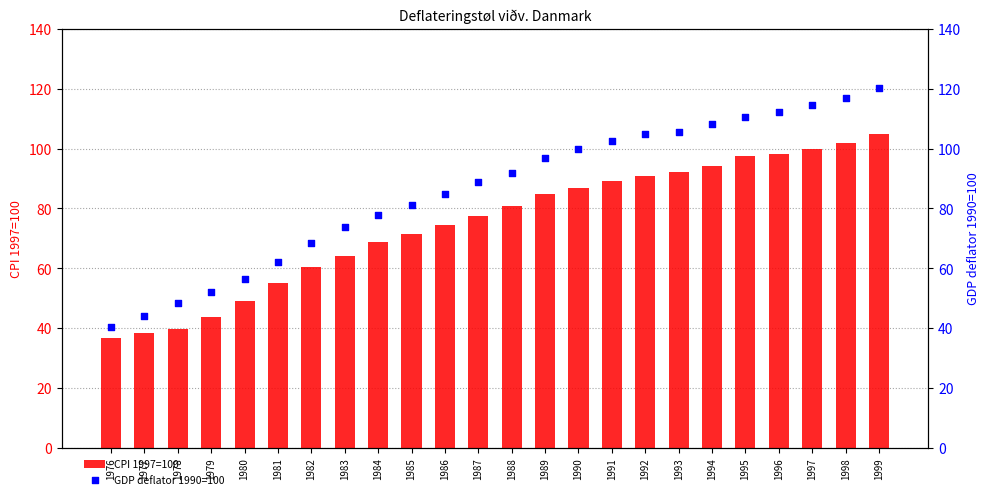

Which series contains the lowest Y value?

CPI 1997=100